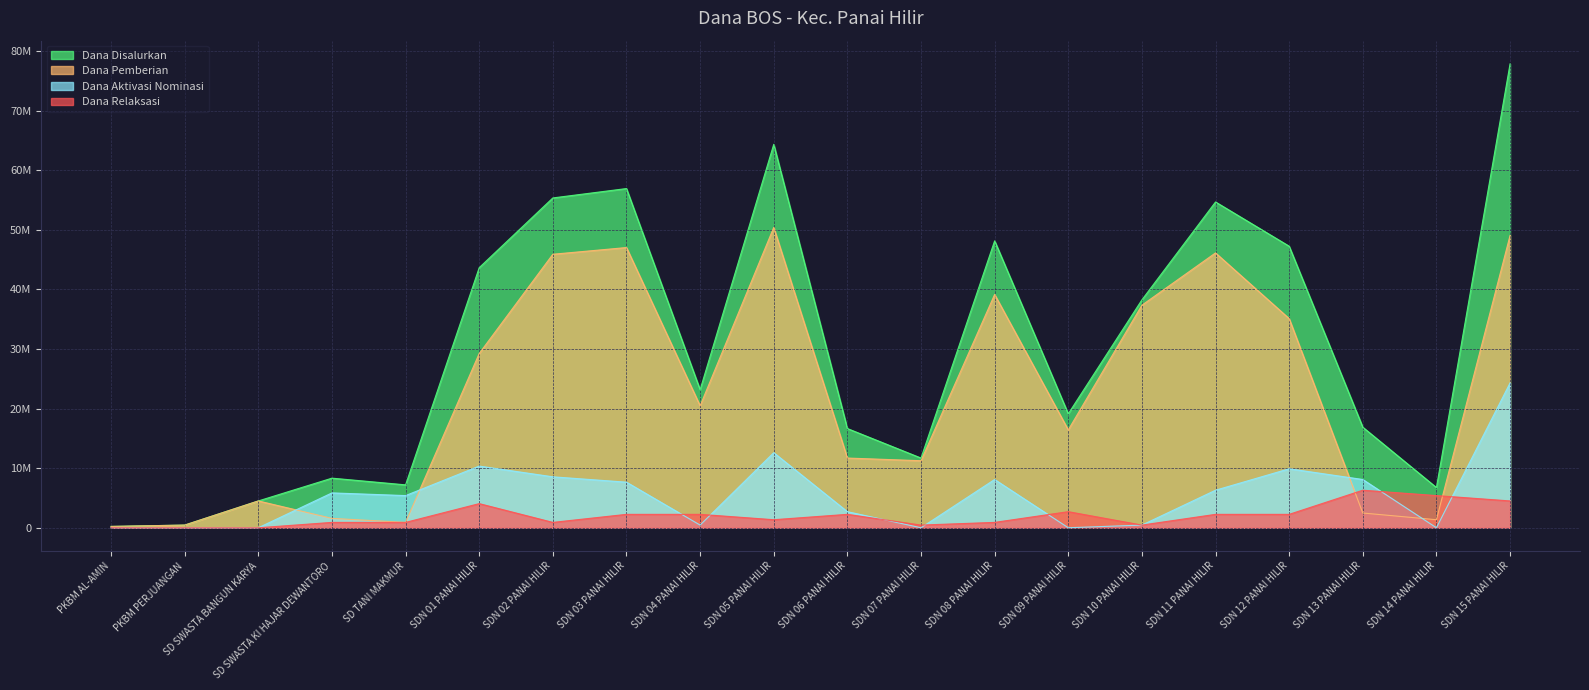

How many data points in Dana Relaksasi are less than 2250000?

10